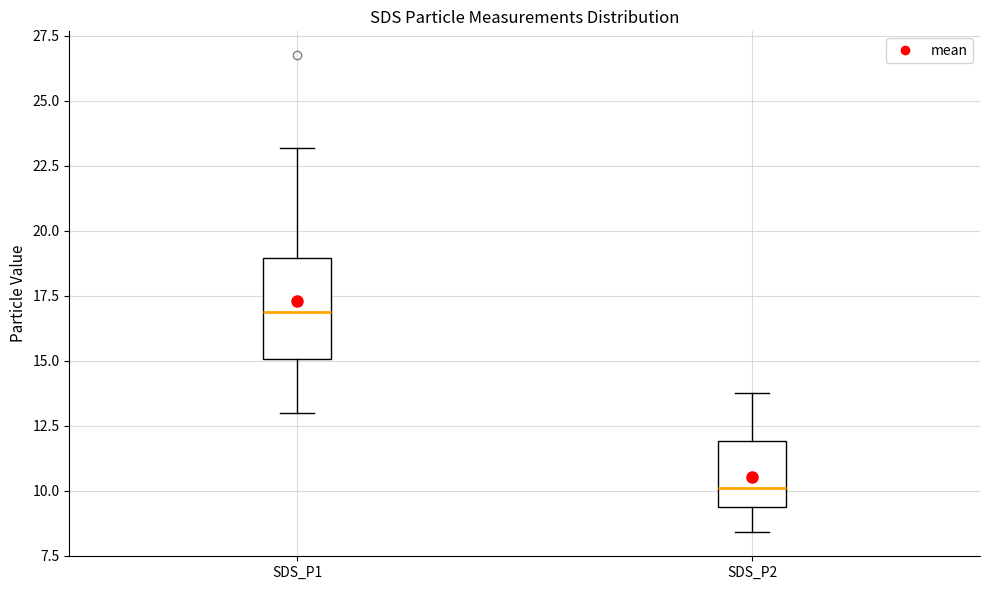

Reading left to right, transcribe this box plot: for each box, give where its median line is, the range the box spans, and where its two whiskers end, as read against the y-axis. The values are not printed on the chart, so give them approximately, as read against the axis.

SDS_P1: median 17.0, box 15.0 to 19.0, whiskers 13.0 to 23.0
SDS_P2: median 10.0, box 9.5 to 12.0, whiskers 8.5 to 14.0